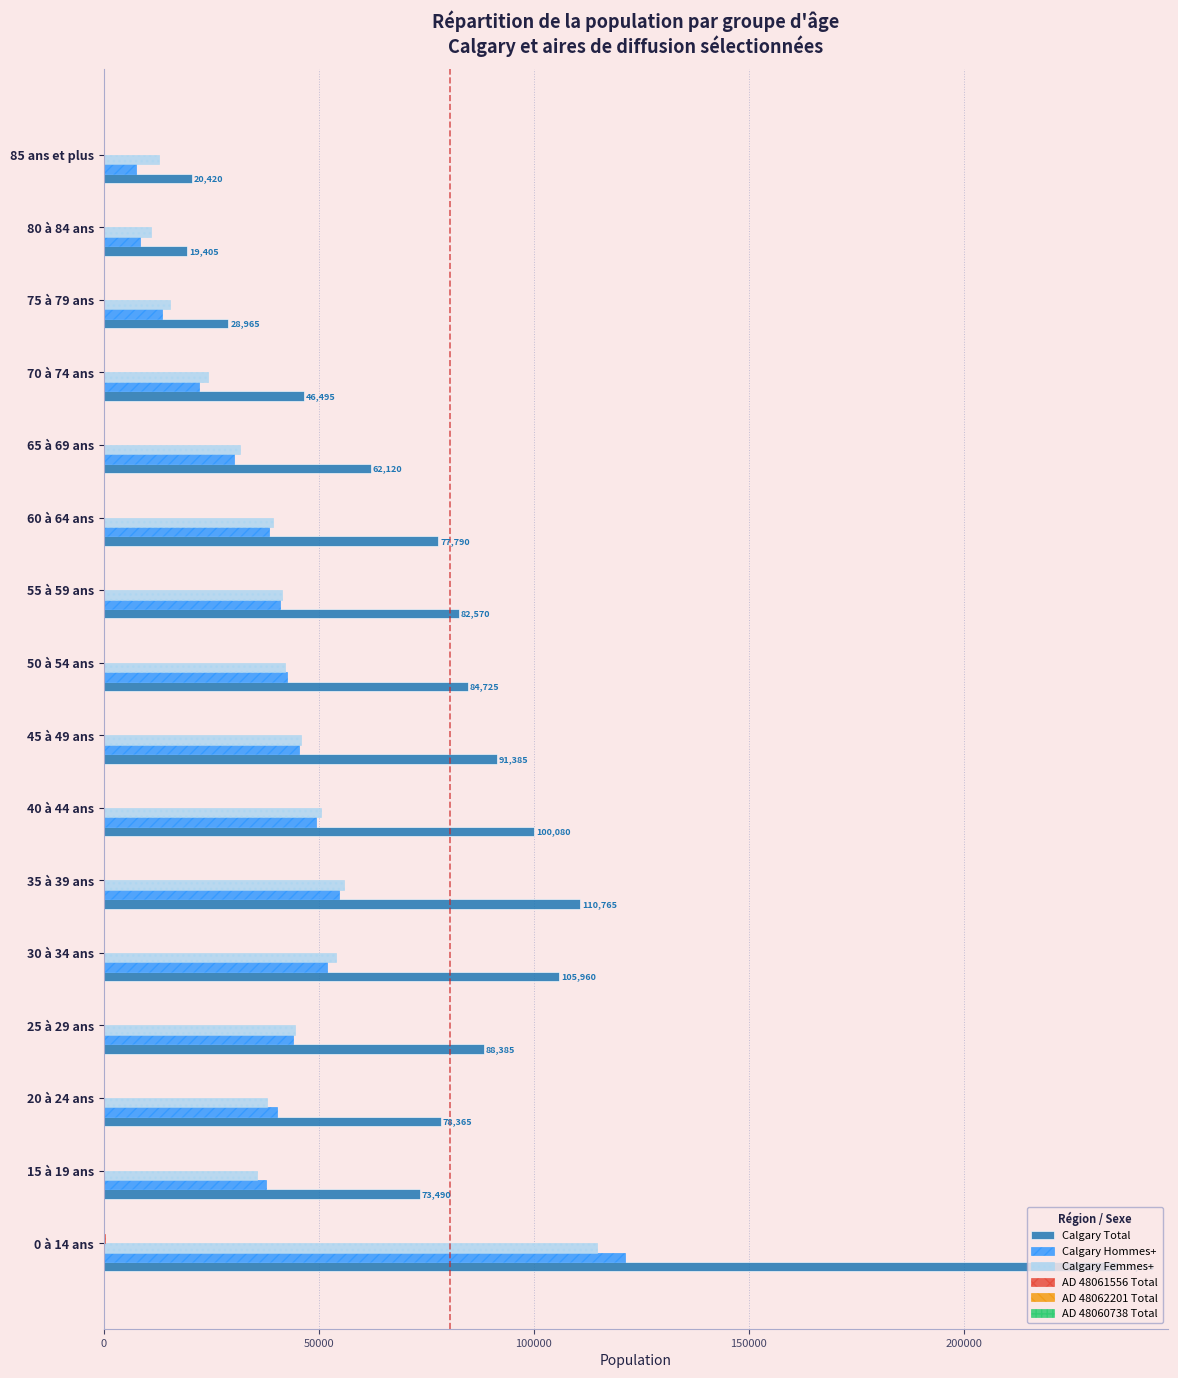

Between 50 à 54 ans and 80 à 84 ans, which series saw the biggest shift?

Calgary Total